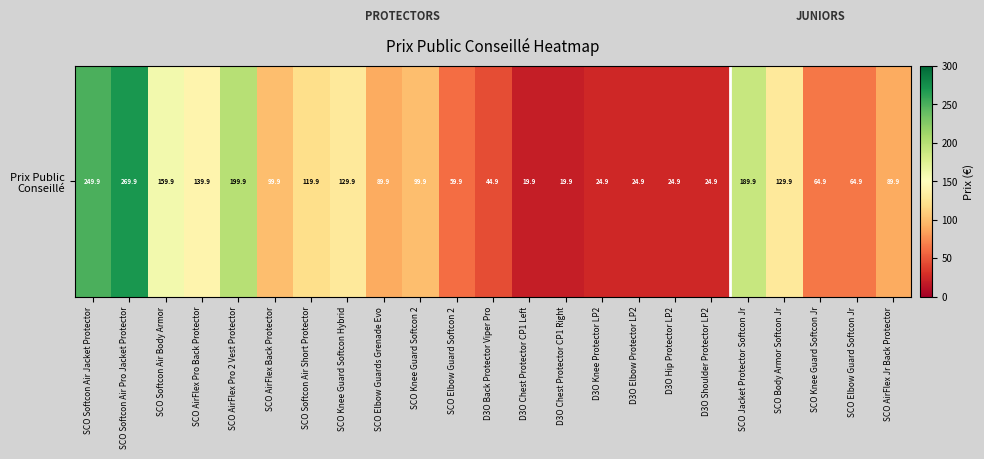

Which category has the lowest value across all series?

D3O Chest Protector CP1 Left